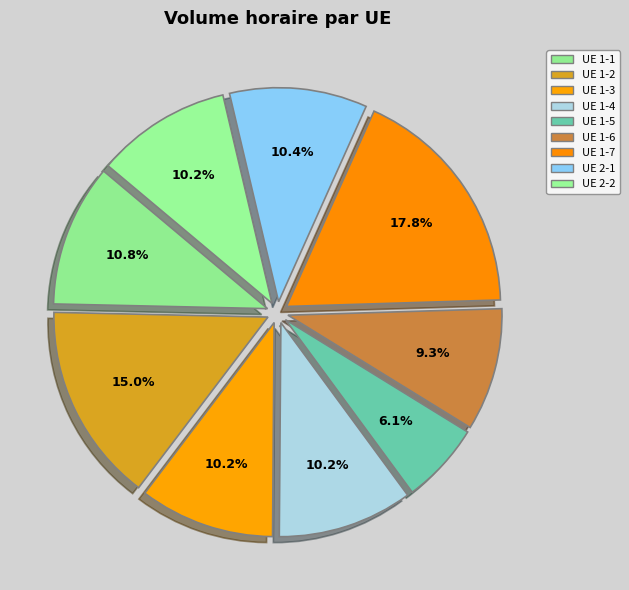

Is it true that UE 1-4 is 10% of the pie?

True